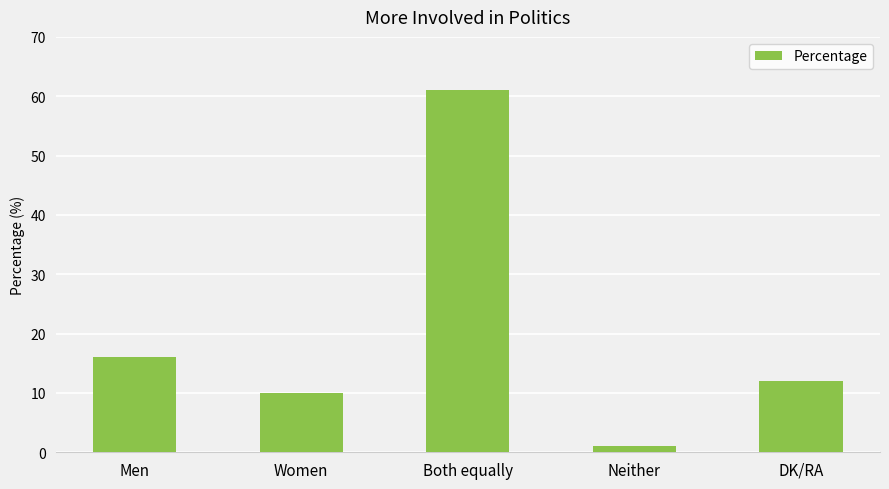

Is it true that the value at Men is 16?

True